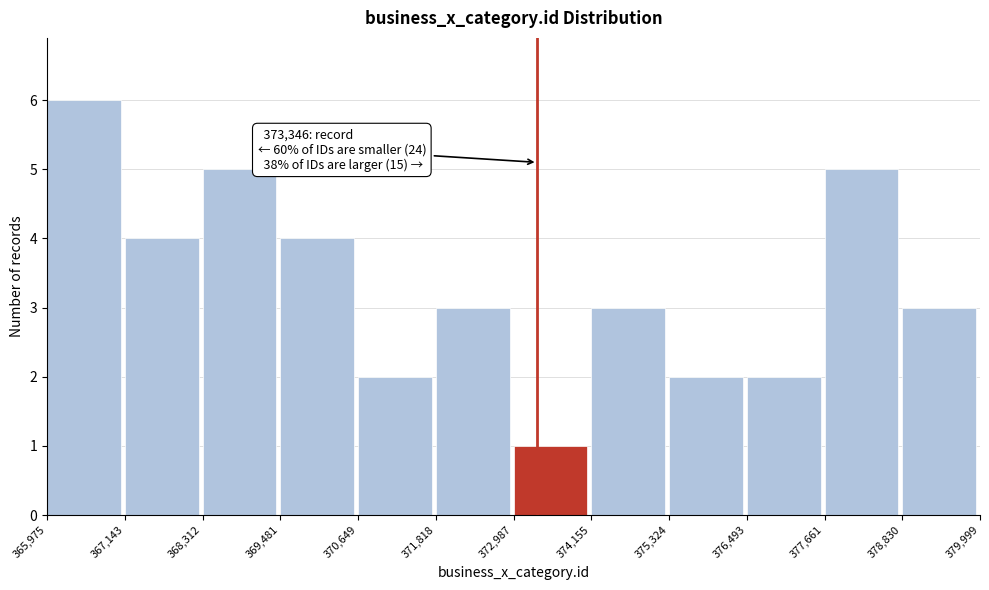

Which range on the x-axis has the tallest bar?

365,975 to 367,143